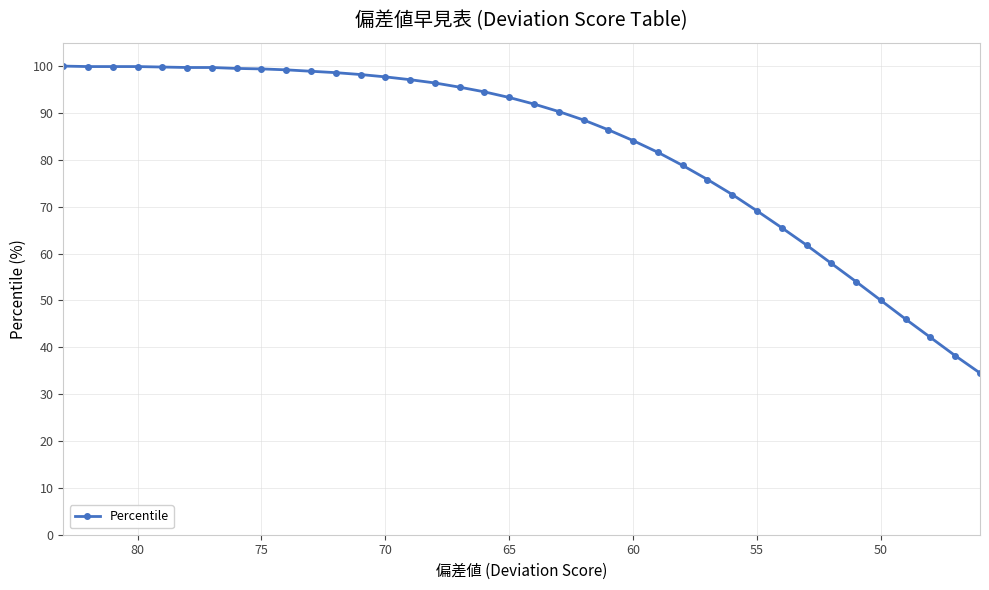

How many data points are above 93?

19